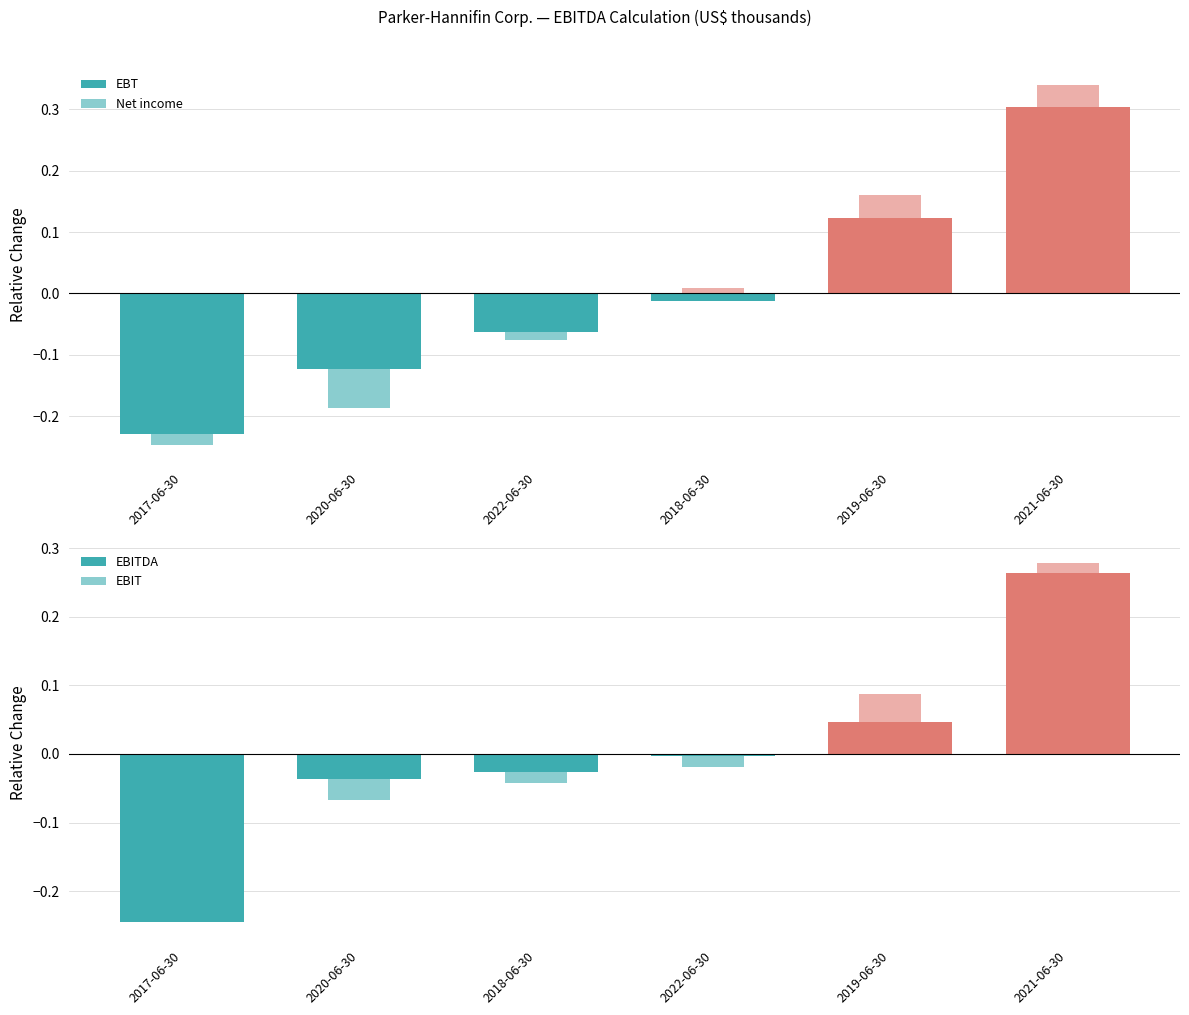

What is the sum of the Net income values at 2022-06-30 and 2020-06-30?

-0.3